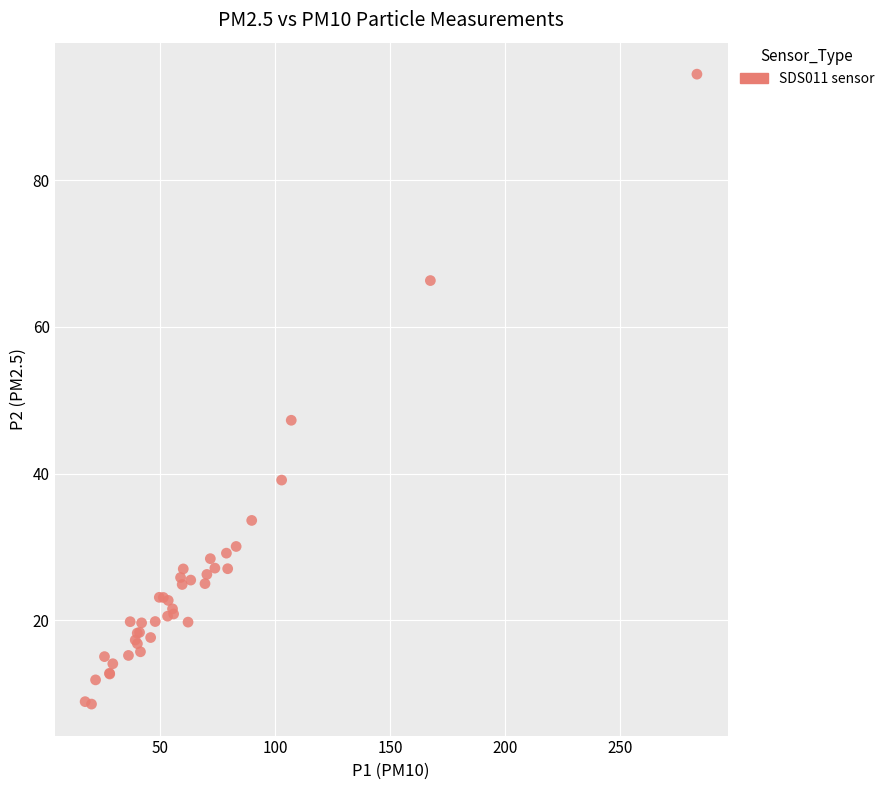

What Y value in the scatter plot is closest to 51?

47.3